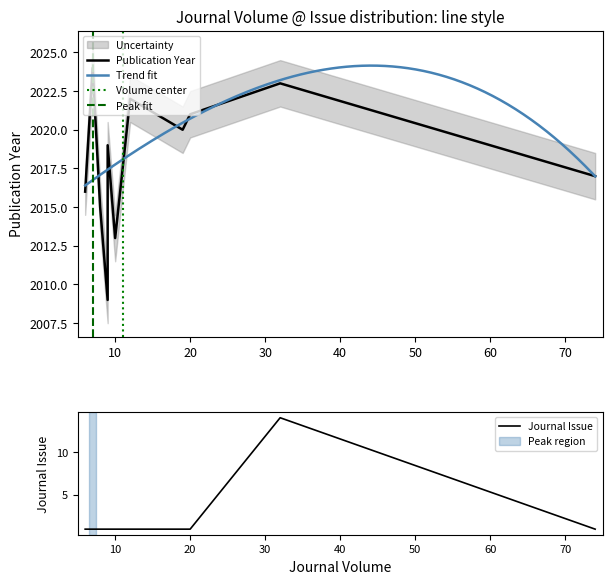

What is the minimum value for Trend fit?

2016.4